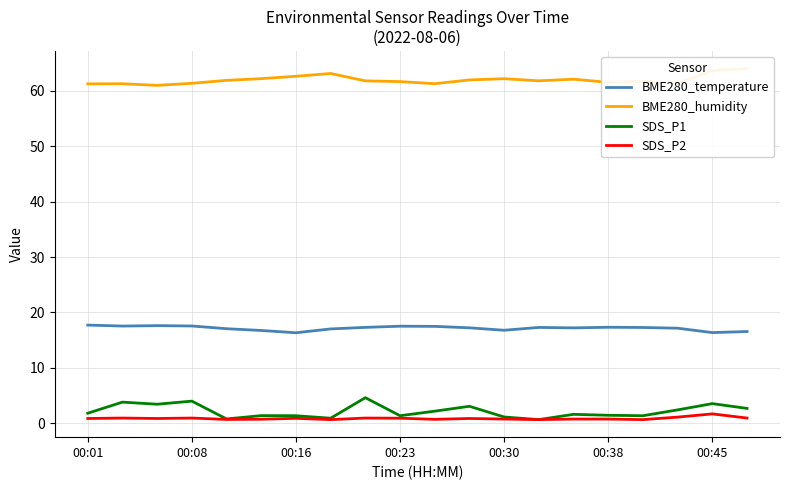

What is the highest value of the BME280_temperature series?

17.7